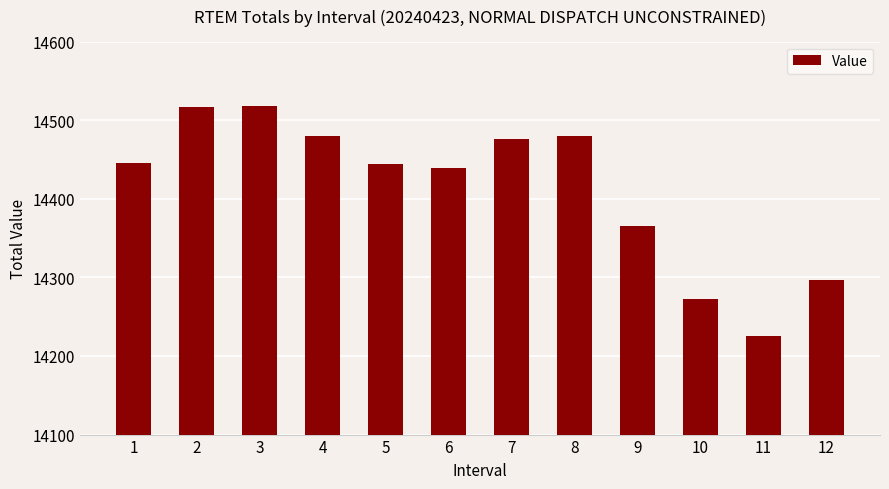

What is the value of the 2nd bar from the left?

14516.6